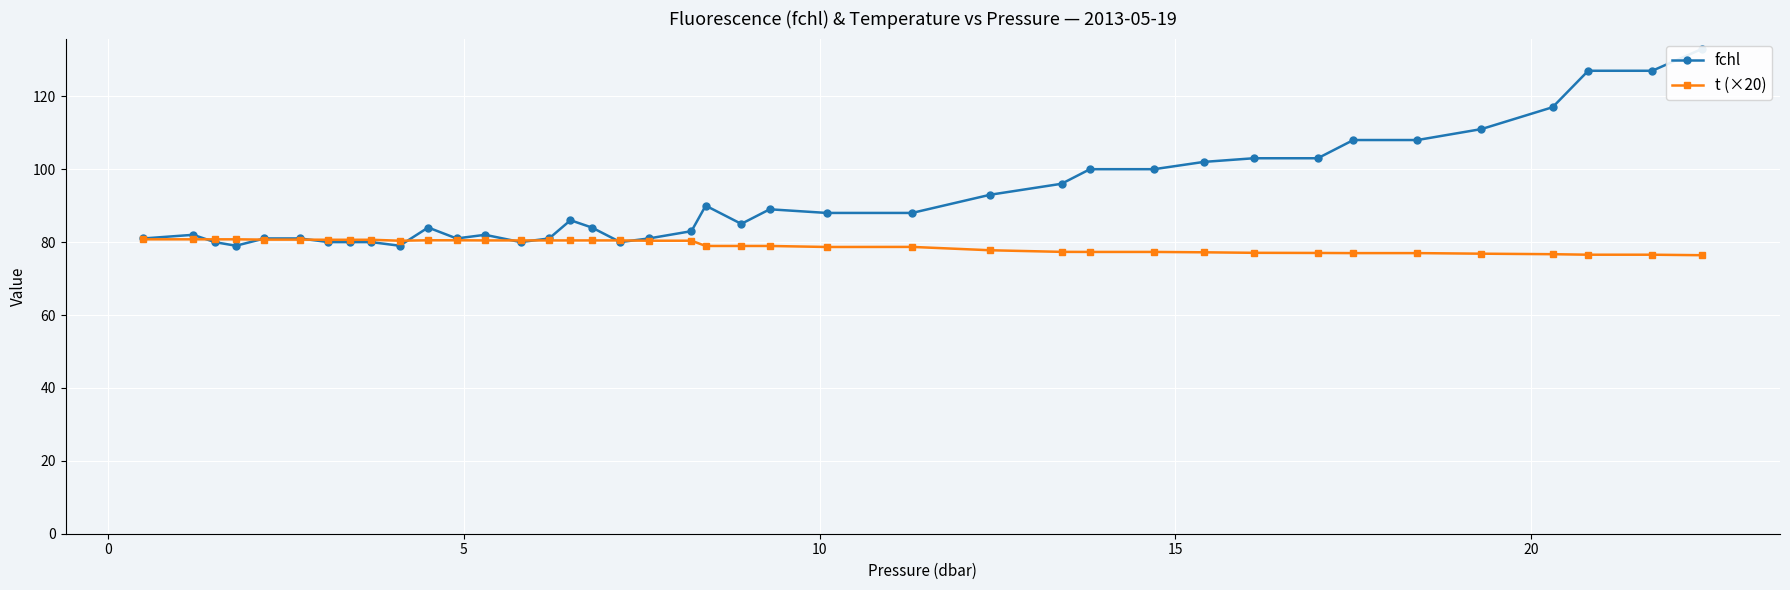

What is the highest value of the t (×20) series?

80.8